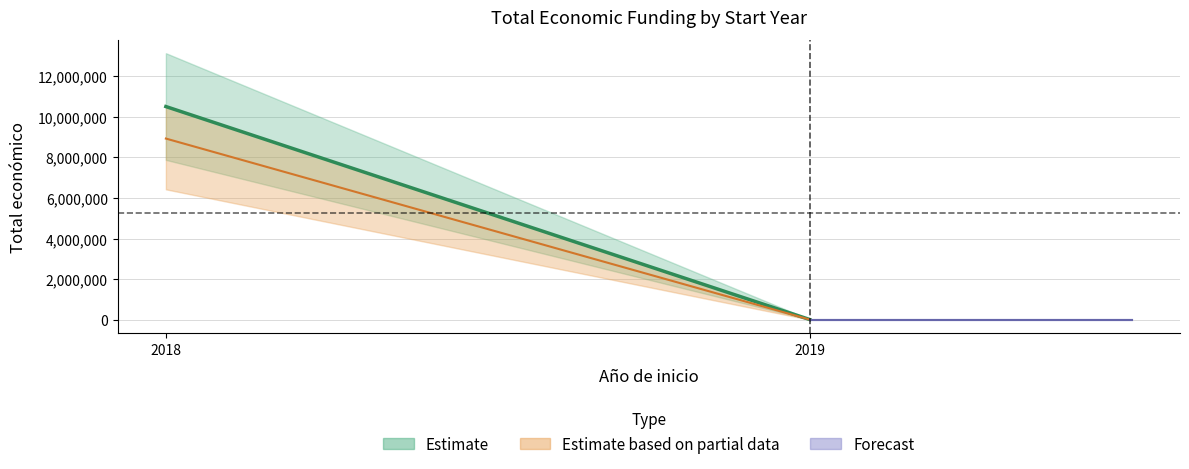

Between 2019 and 2018, which is larger?

2018